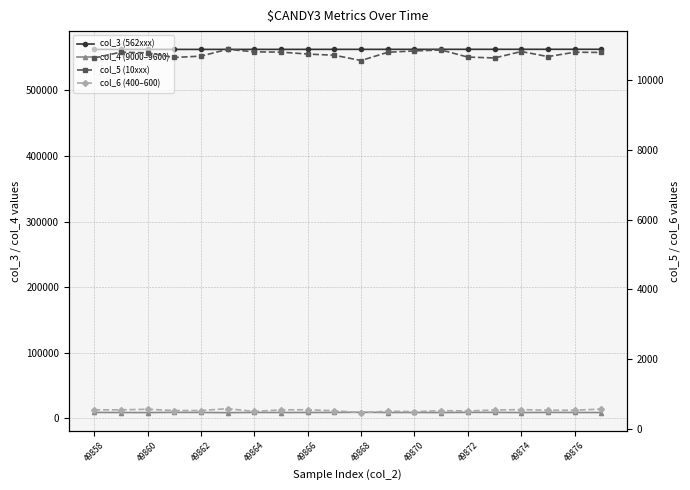

Does the chart display data point markers on the line(s)?

Yes